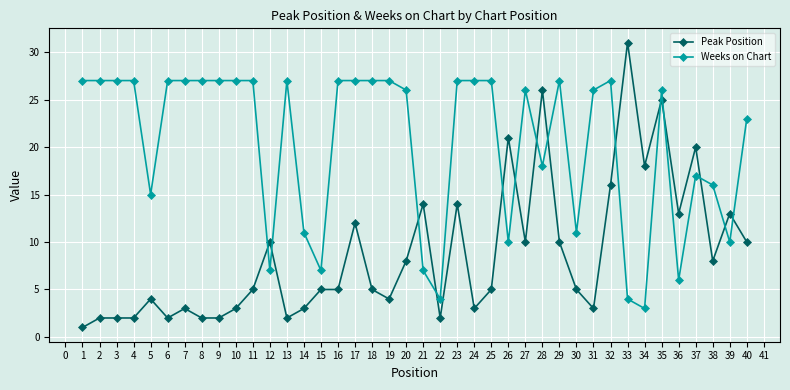

How many lines are shown in the chart?

2